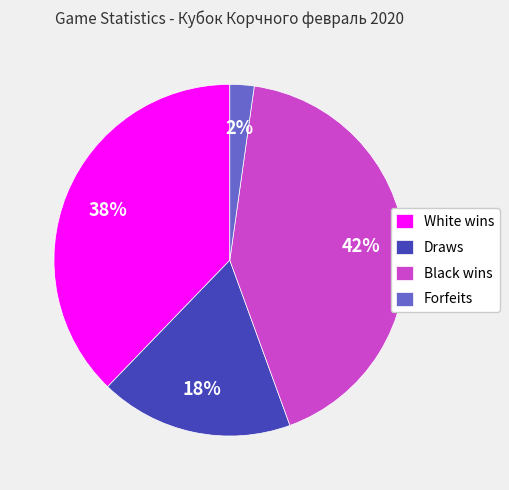

To the nearest percent, what is the difference between the Black wins and Forfeits slice percentages?

40%